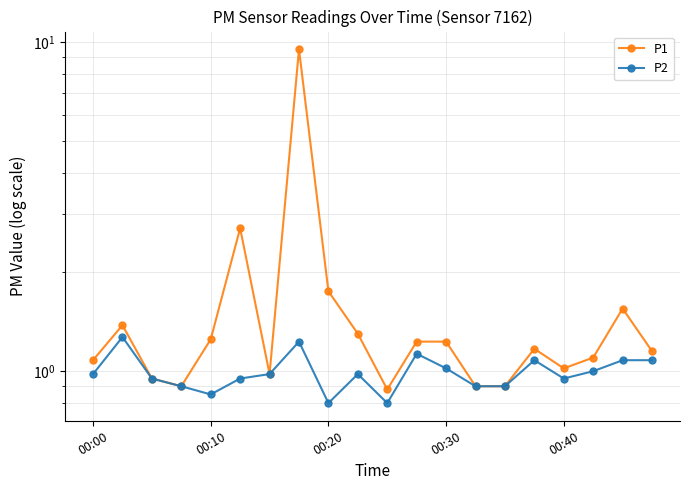

Reading left to right, what are all the values shown in this chart?

P1: 1.1	1.4	0.9	0.9	1.2	2.7	1.0	9.5	1.8	1.3	0.9	1.2	1.2	0.9	0.9	1.2	1.0	1.1	1.6	1.1
P2: 1.0	1.3	0.9	0.9	0.8	0.9	1.0	1.2	0.8	1.0	0.8	1.1	1.0	0.9	0.9	1.1	0.9	1.0	1.1	1.1